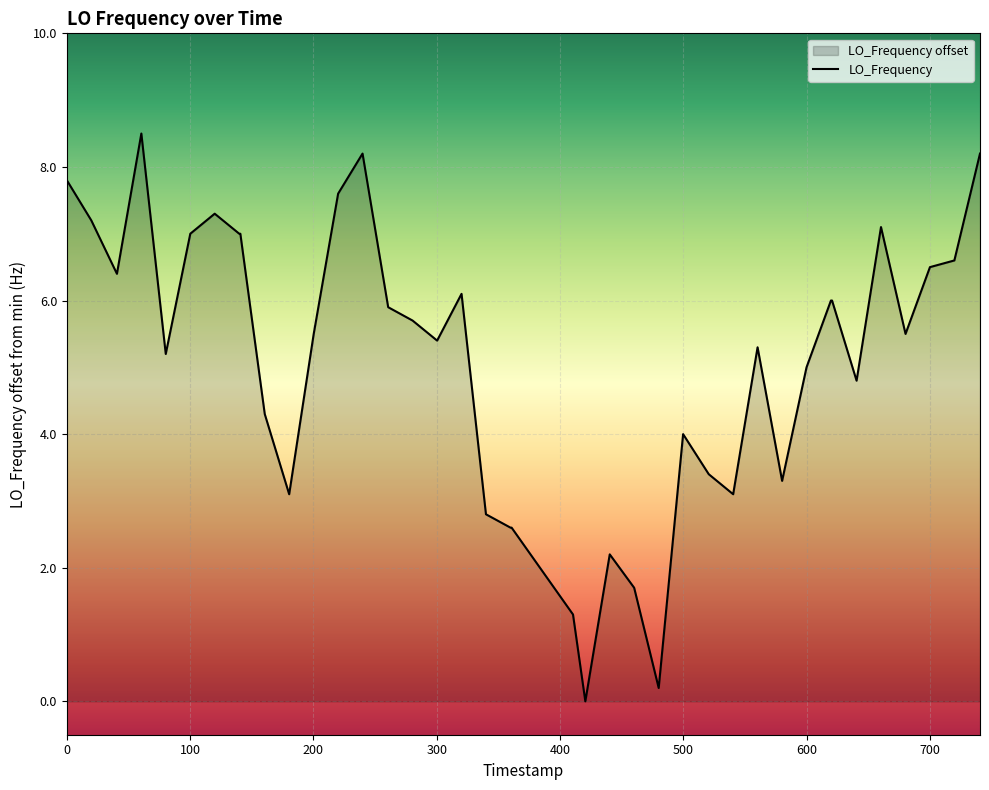

How many interior local peaks (higher than both neighbors) does the data have?

8